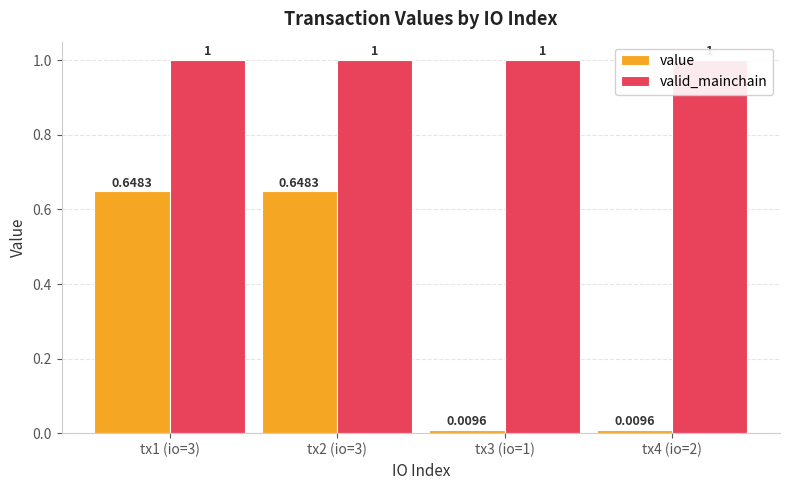

What is the approximate value of valid_mainchain at tx2 (io=3)?

1.0